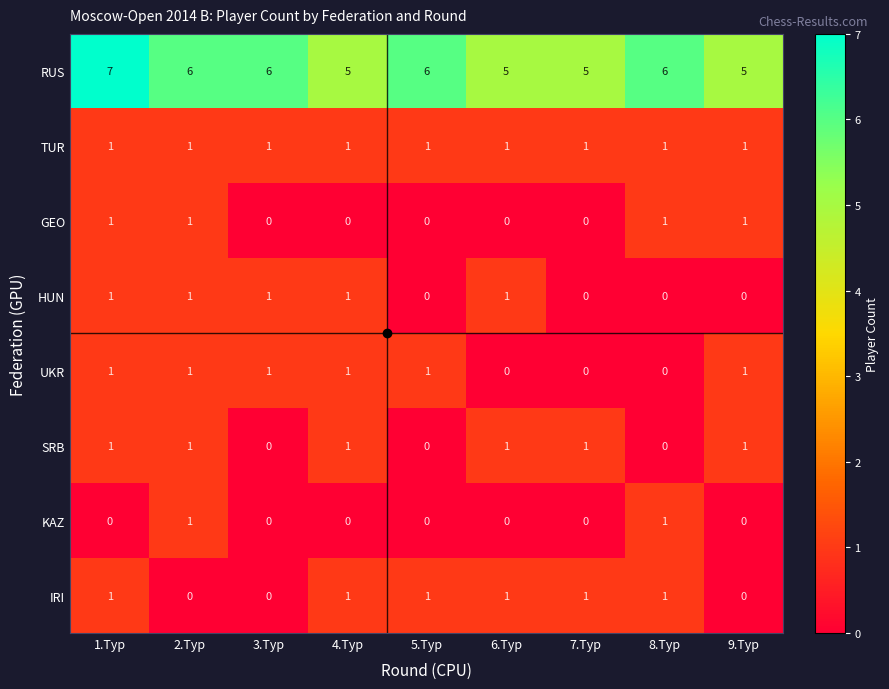

Which series has the largest total across all categories?

RUS